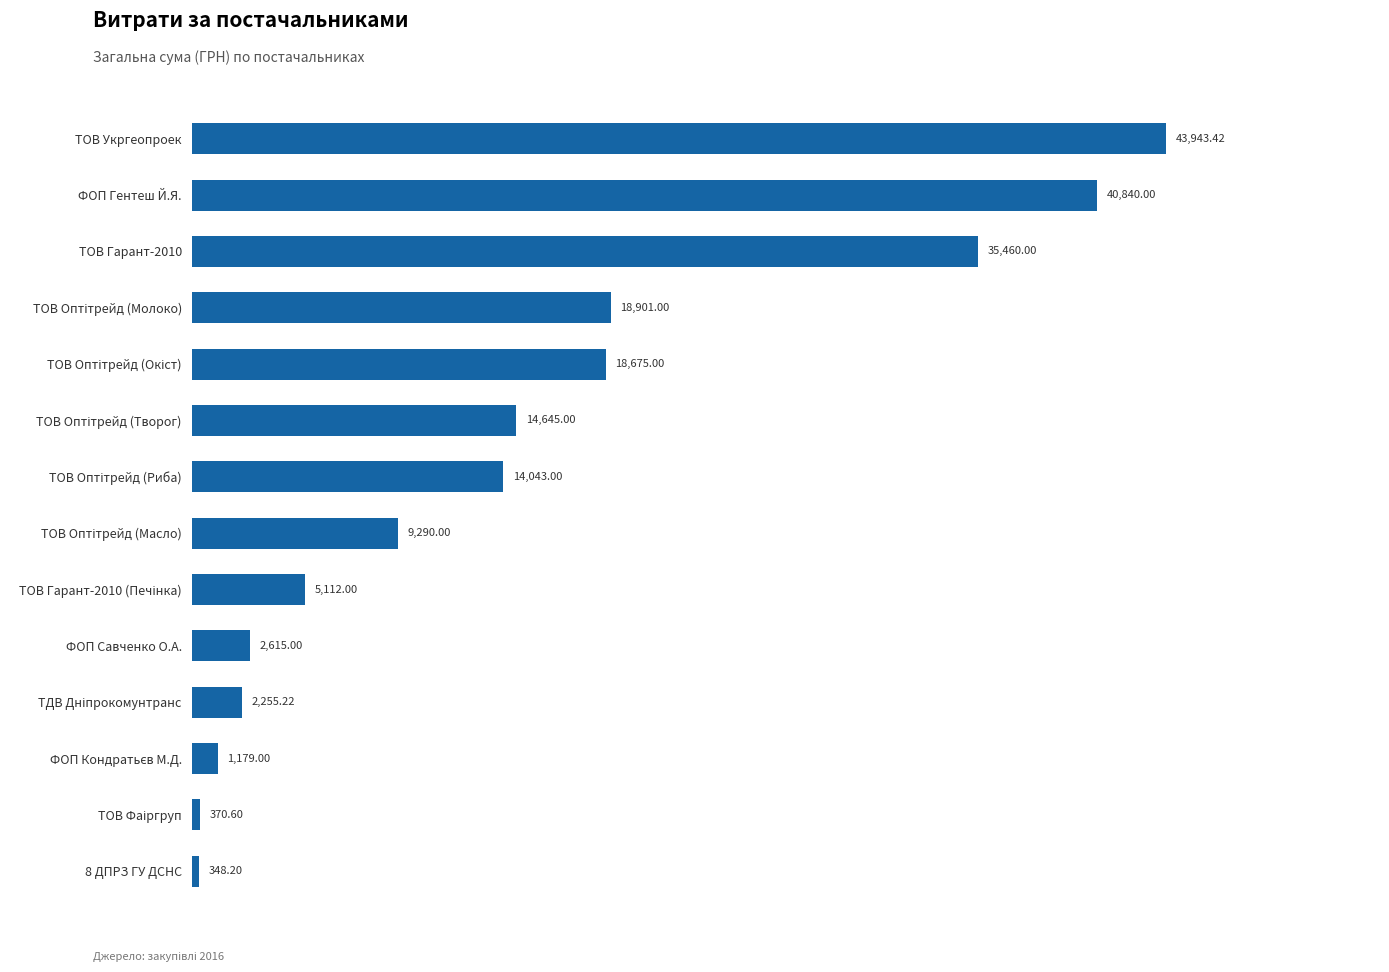

What is the sum of all values?

207677.4